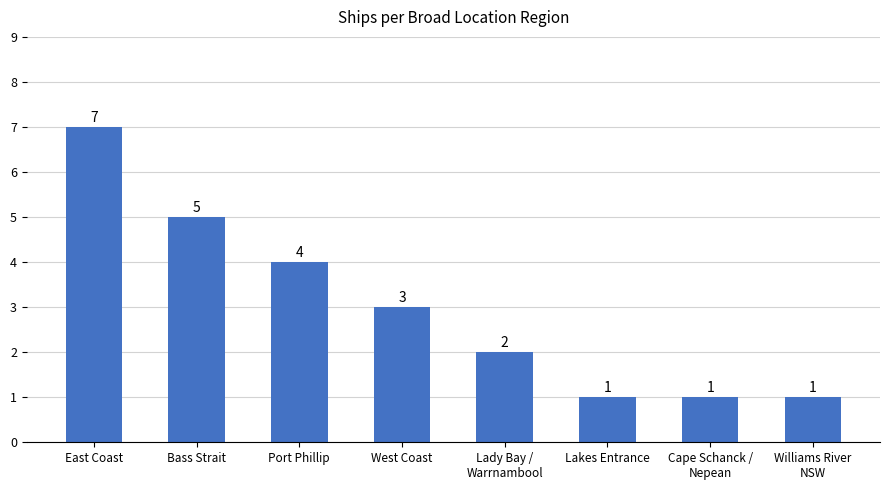

Which label corresponds to the largest value in the chart?

East Coast